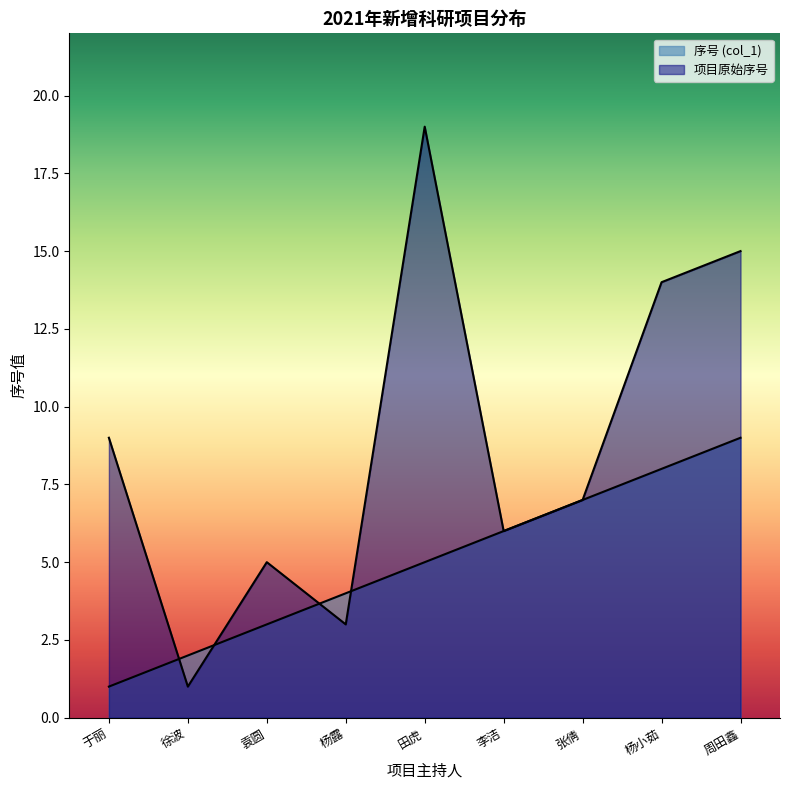

The value at 周田鑫 is 3. True or false?

False